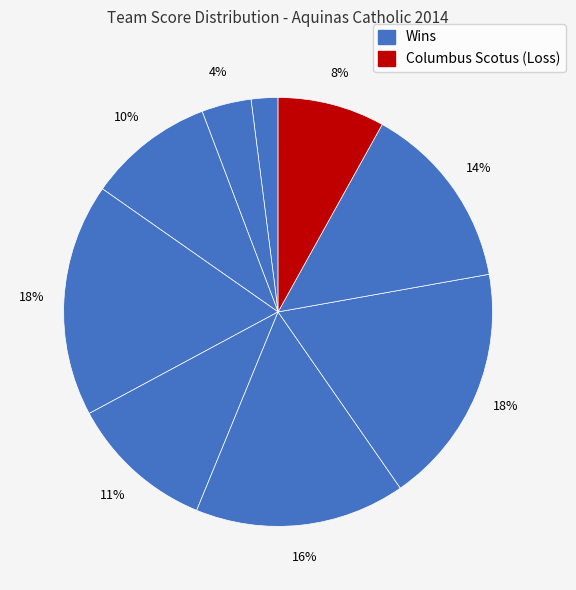

How many slices are in this pie chart?

9